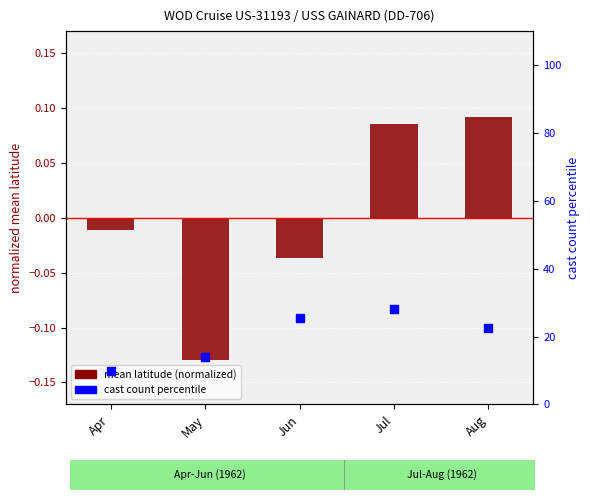

Is the value of mean latitude (normalized) at Jul greater than the value of cast count percentile at Jul?

No